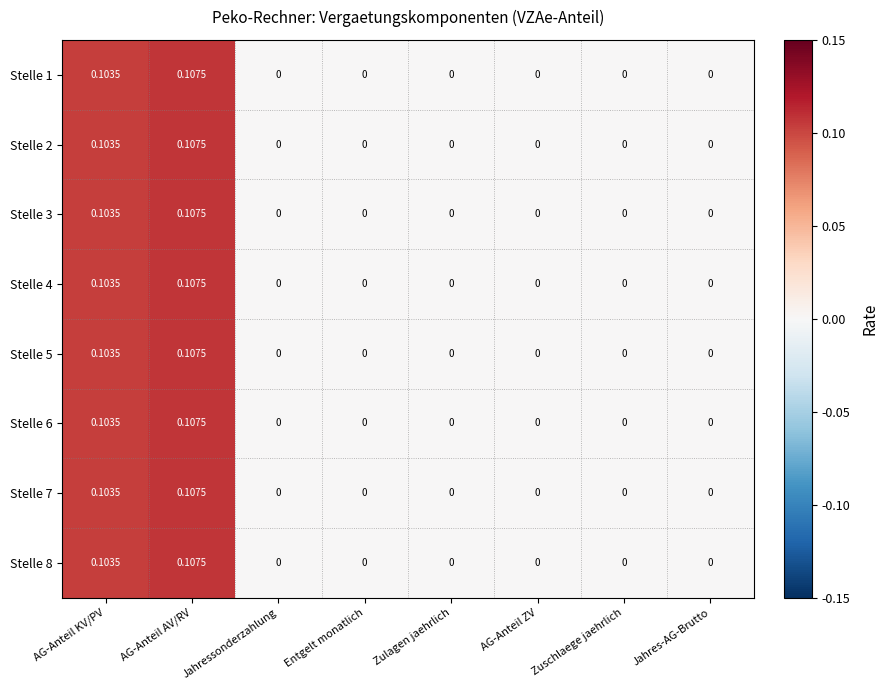

Which category has the highest value across all series?

AG-Anteil AV/RV